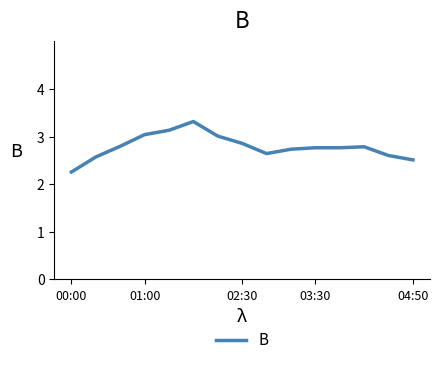

How many lines are shown in the chart?

1